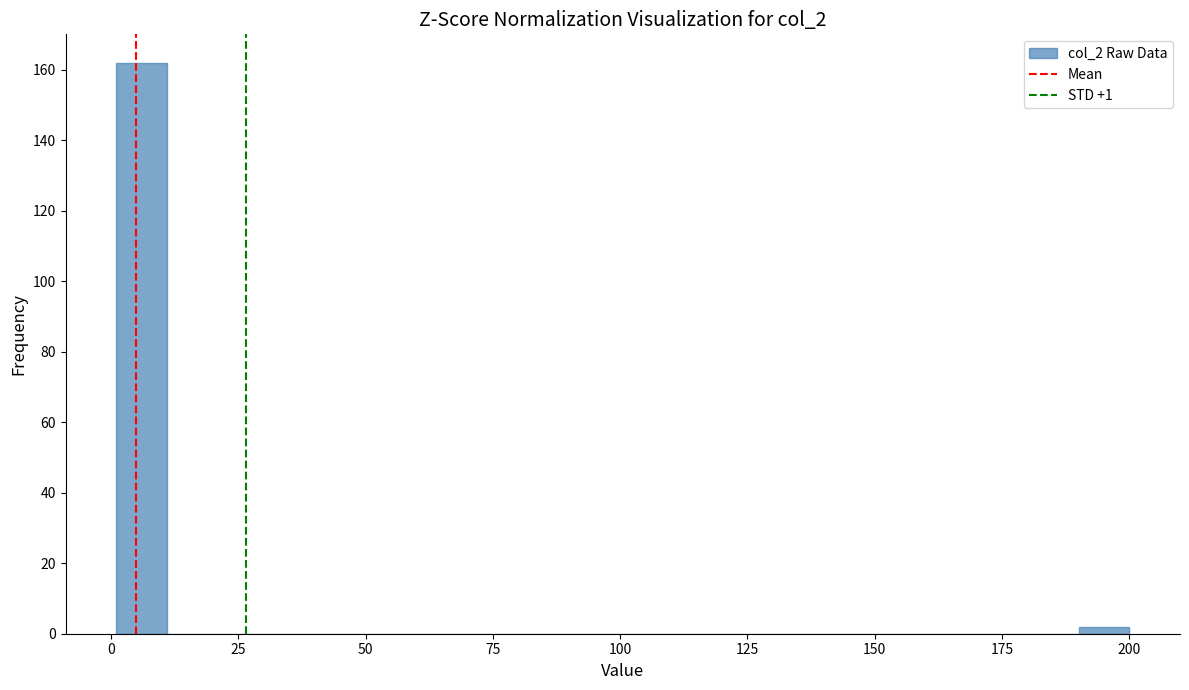

Around what value on the x-axis is the tallest bar? Give the approximate position of its centre, as read against the axis.

5